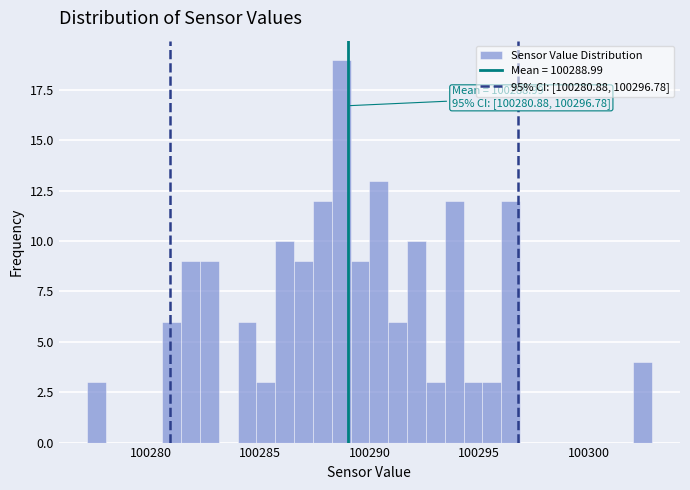

Around what value on the x-axis is the tallest bar? Give the approximate position of its centre, as read against the axis.

100288.5